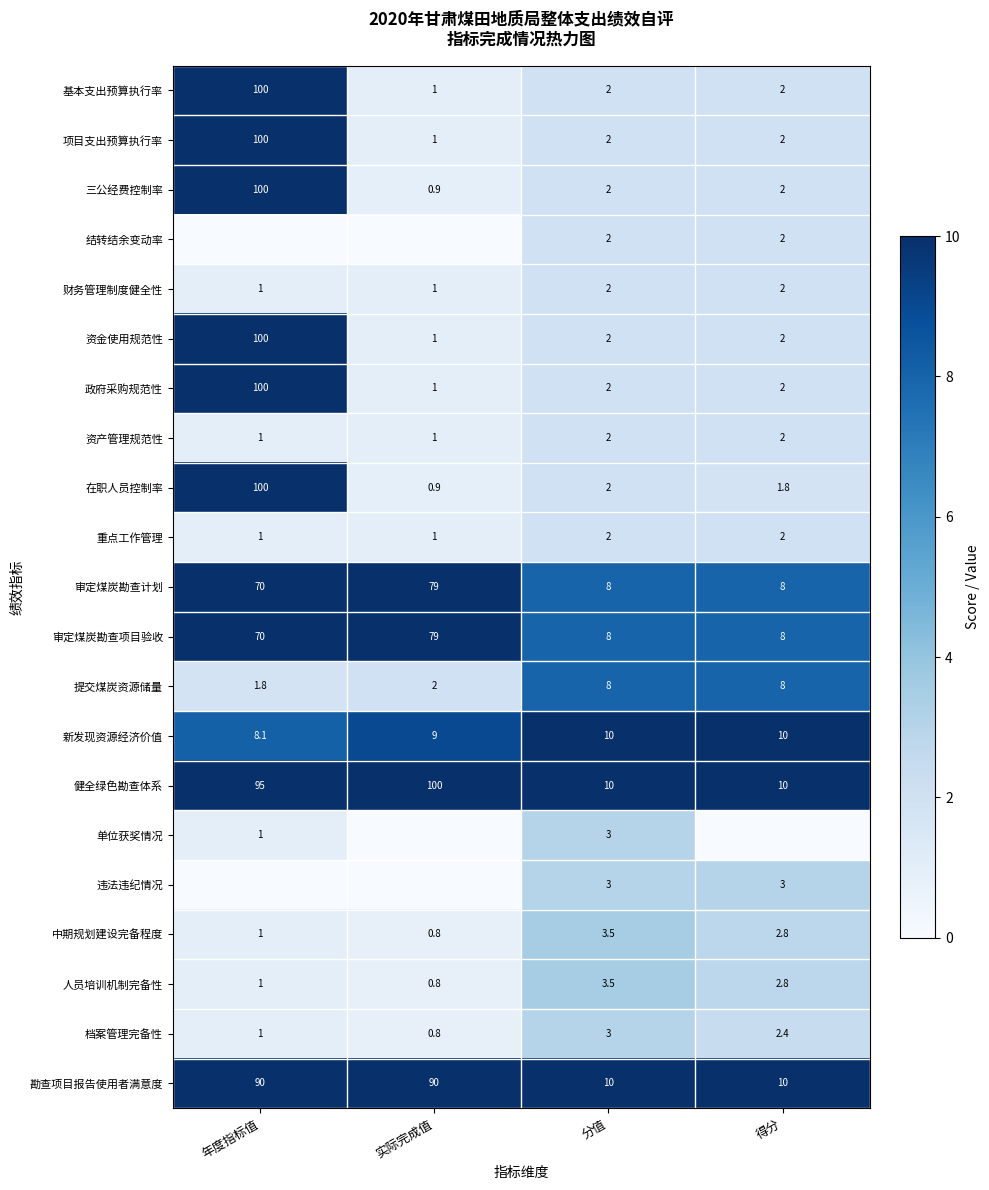

The 资金使用规范性 series shows 2.0 at 得分. True or false?

True